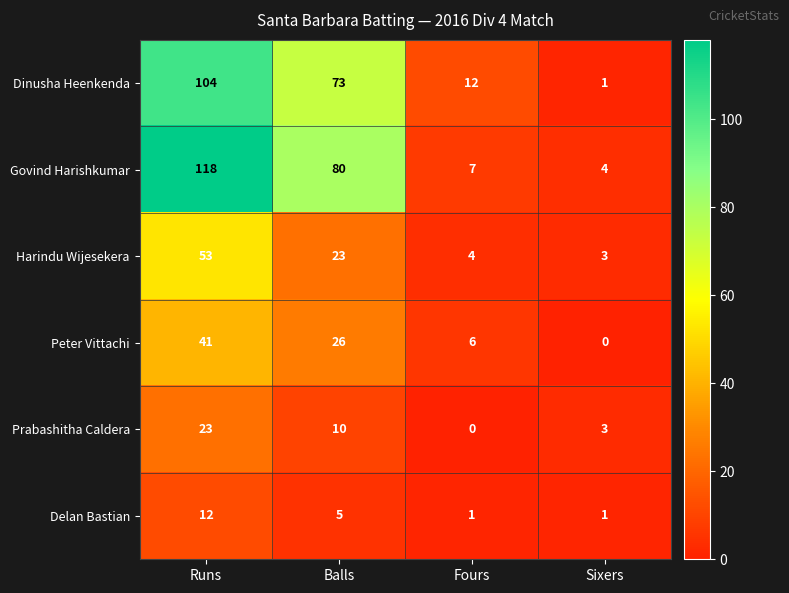

How many categories are shown in the chart?

4